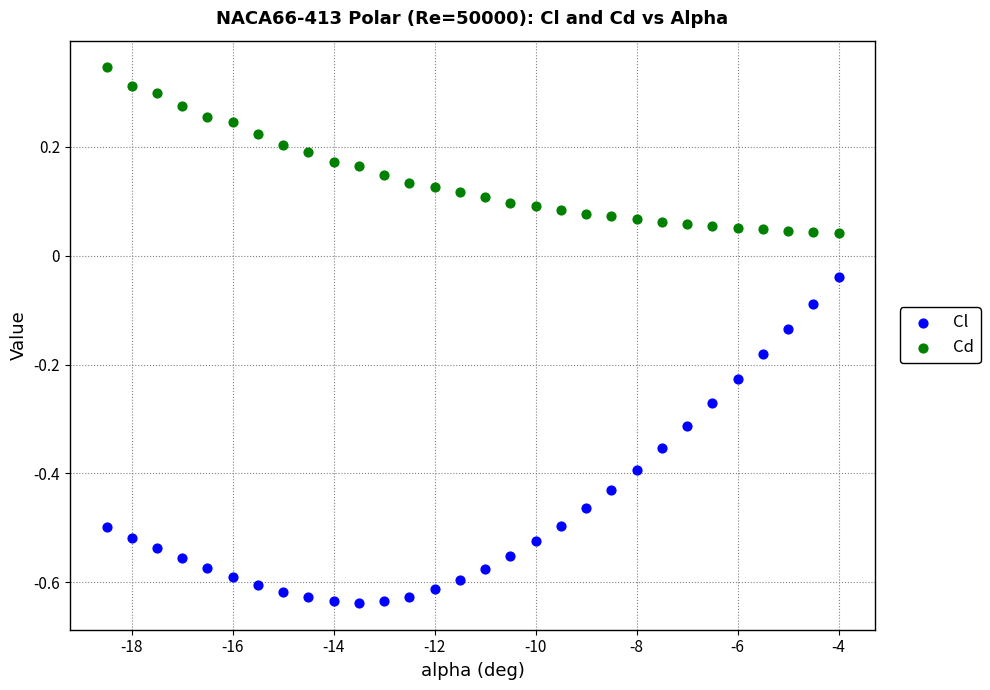

Across all data points, what is the range of X values (max minus min)?

14.5